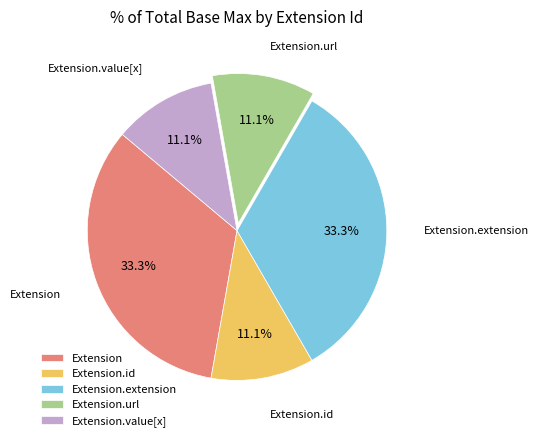

Is Extension.url the majority of the pie?

No